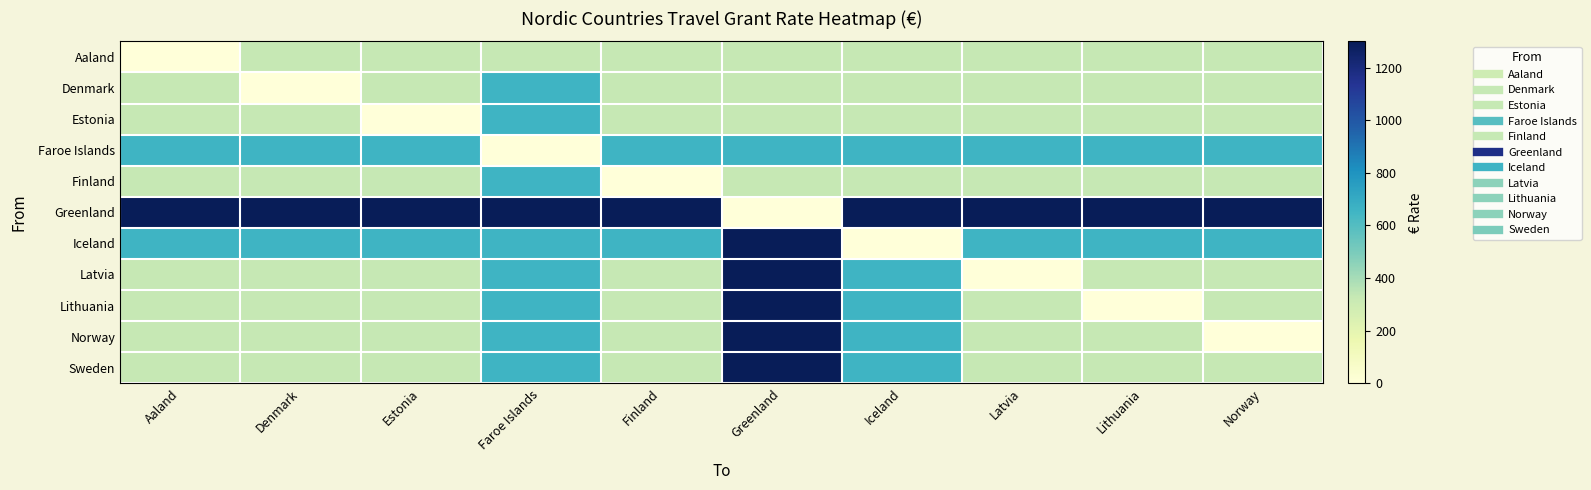

Reading left to right, transcribe all the data shown in this chart.

Aaland: Aaland=0	Denmark=330	Estonia=330	Faroe Islands=330	Finland=330	Greenland=330	Iceland=330	Latvia=330	Lithuania=330	Norway=330
Denmark: Aaland=330	Denmark=0	Estonia=330	Faroe Islands=660	Finland=330	Greenland=330	Iceland=330	Latvia=330	Lithuania=330	Norway=330
Estonia: Aaland=330	Denmark=330	Estonia=0	Faroe Islands=660	Finland=330	Greenland=330	Iceland=330	Latvia=330	Lithuania=330	Norway=330
Faroe Islands: Aaland=660	Denmark=660	Estonia=660	Faroe Islands=0	Finland=660	Greenland=660	Iceland=660	Latvia=660	Lithuania=660	Norway=660
Finland: Aaland=330	Denmark=330	Estonia=330	Faroe Islands=660	Finland=0	Greenland=330	Iceland=330	Latvia=330	Lithuania=330	Norway=330
Greenland: Aaland=1300	Denmark=1300	Estonia=1300	Faroe Islands=1300	Finland=1300	Greenland=0	Iceland=1300	Latvia=1300	Lithuania=1300	Norway=1300
Iceland: Aaland=660	Denmark=660	Estonia=660	Faroe Islands=660	Finland=660	Greenland=1300	Iceland=0	Latvia=660	Lithuania=660	Norway=660
Latvia: Aaland=330	Denmark=330	Estonia=330	Faroe Islands=660	Finland=330	Greenland=1300	Iceland=660	Latvia=0	Lithuania=330	Norway=330
Lithuania: Aaland=330	Denmark=330	Estonia=330	Faroe Islands=660	Finland=330	Greenland=1300	Iceland=660	Latvia=330	Lithuania=0	Norway=330
Norway: Aaland=330	Denmark=330	Estonia=330	Faroe Islands=660	Finland=330	Greenland=1300	Iceland=660	Latvia=330	Lithuania=330	Norway=0
Sweden: Aaland=330	Denmark=330	Estonia=330	Faroe Islands=660	Finland=330	Greenland=1300	Iceland=660	Latvia=330	Lithuania=330	Norway=330